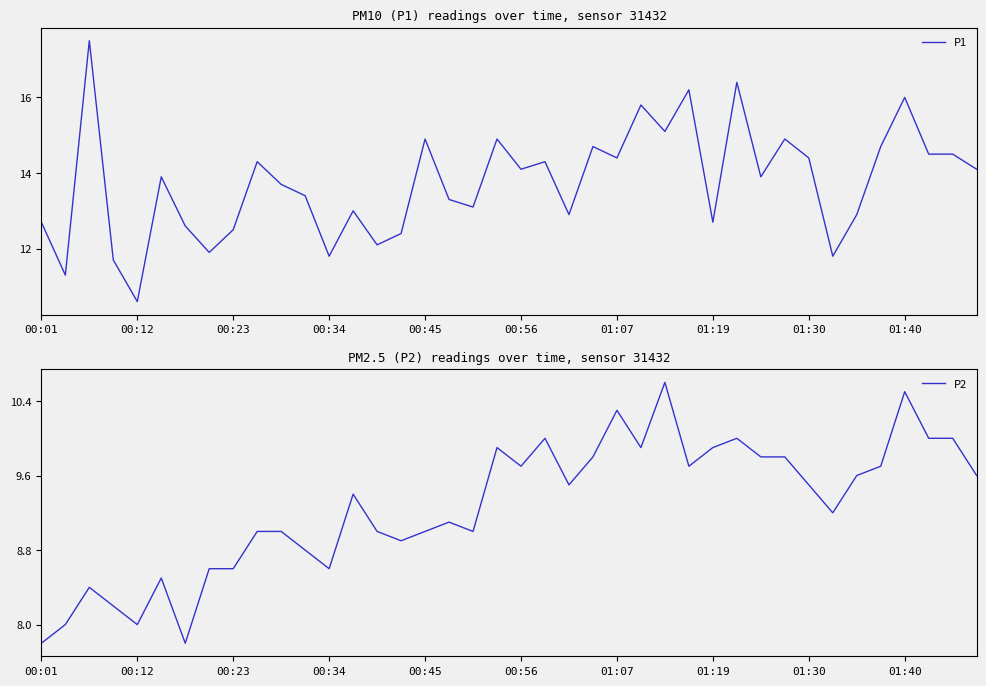

List the series in order of their overall mean, highest first.

P1, P2